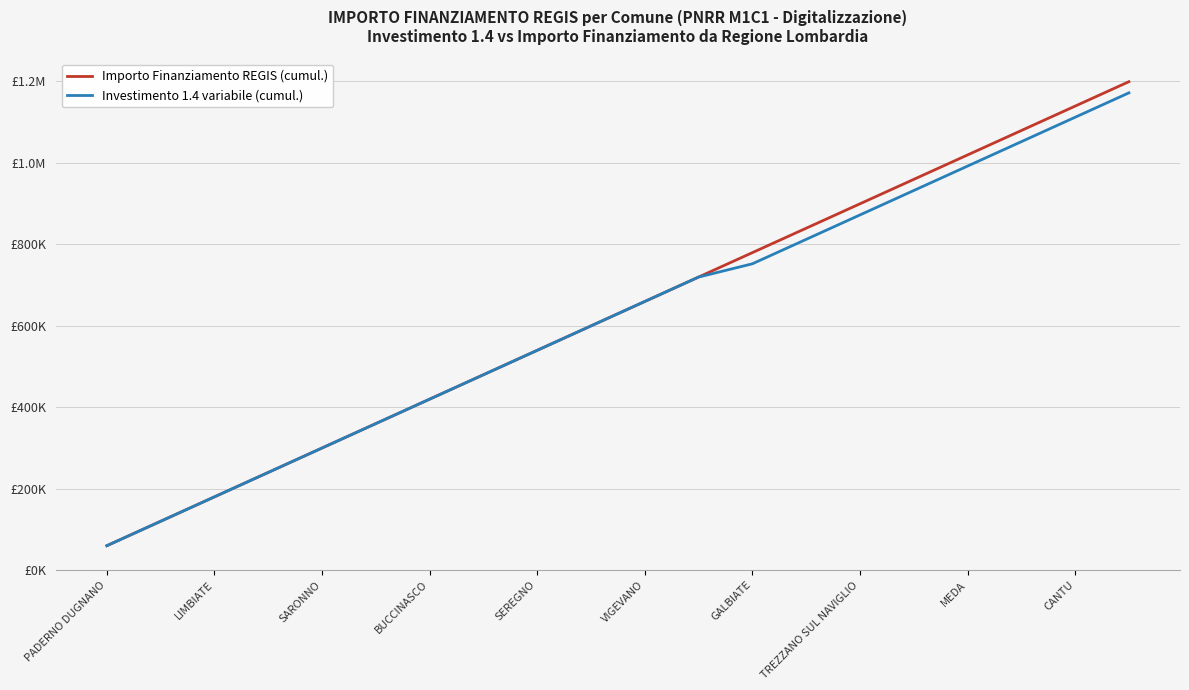

Rank the series by their average value, from highest to lowest.

Importo Finanziamento REGIS (cumul.), Investimento 1.4 variabile (cumul.)